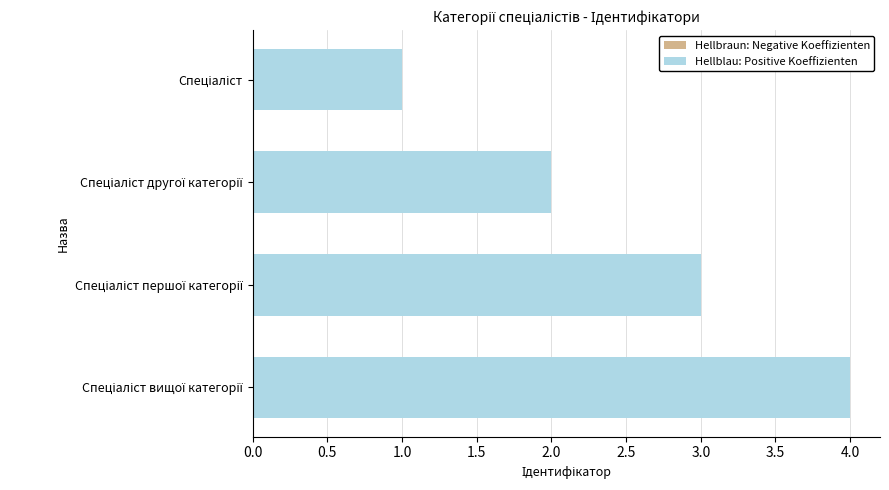

What is the greatest value displayed?

4